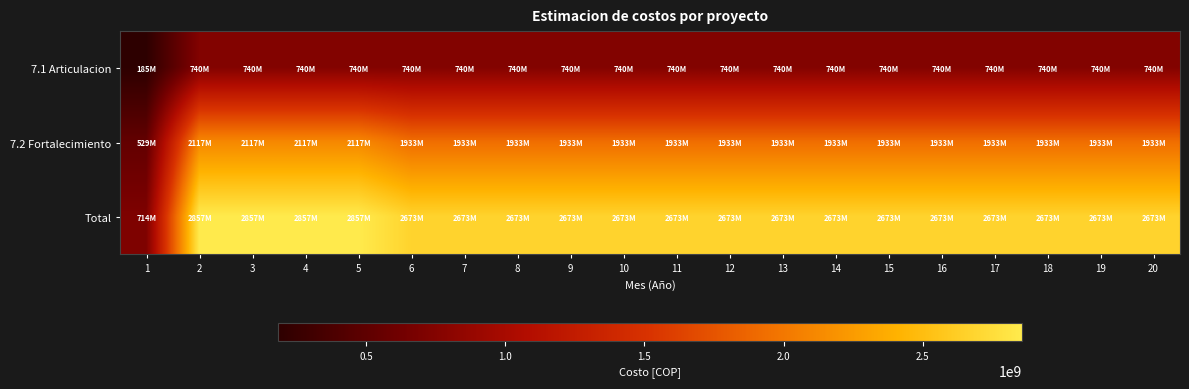

Rank the series by their maximum value, from highest to lowest.

Total, 7.2 Fortalecimiento, 7.1 Articulacion